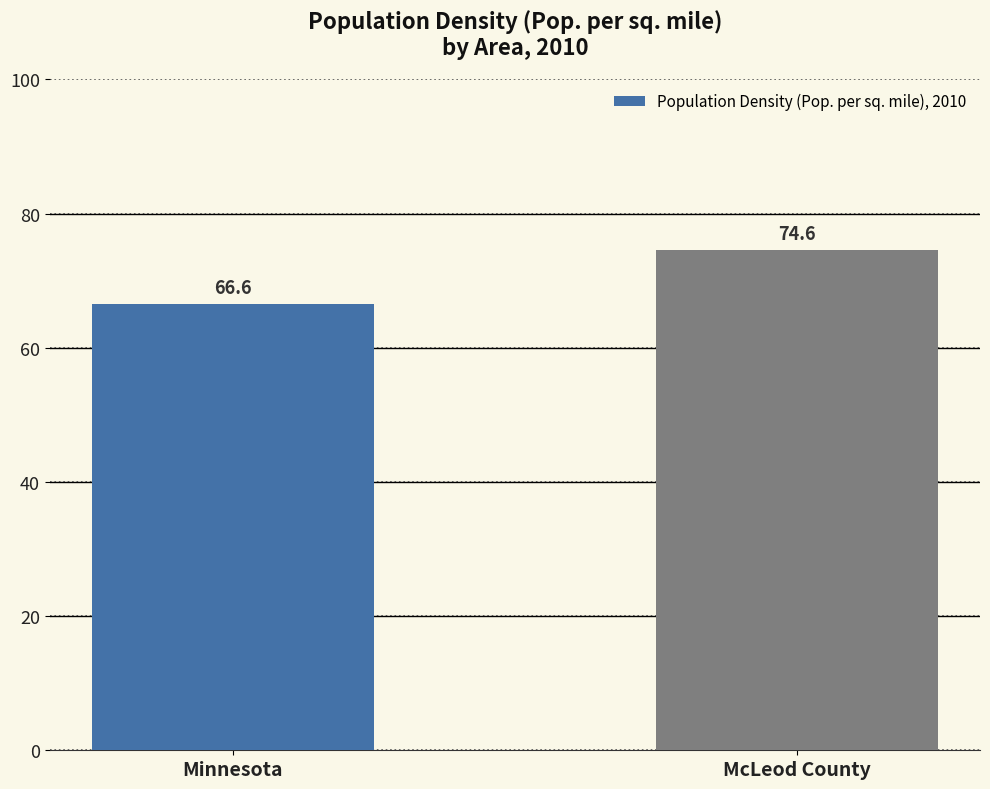

How many data points are above 74?

1